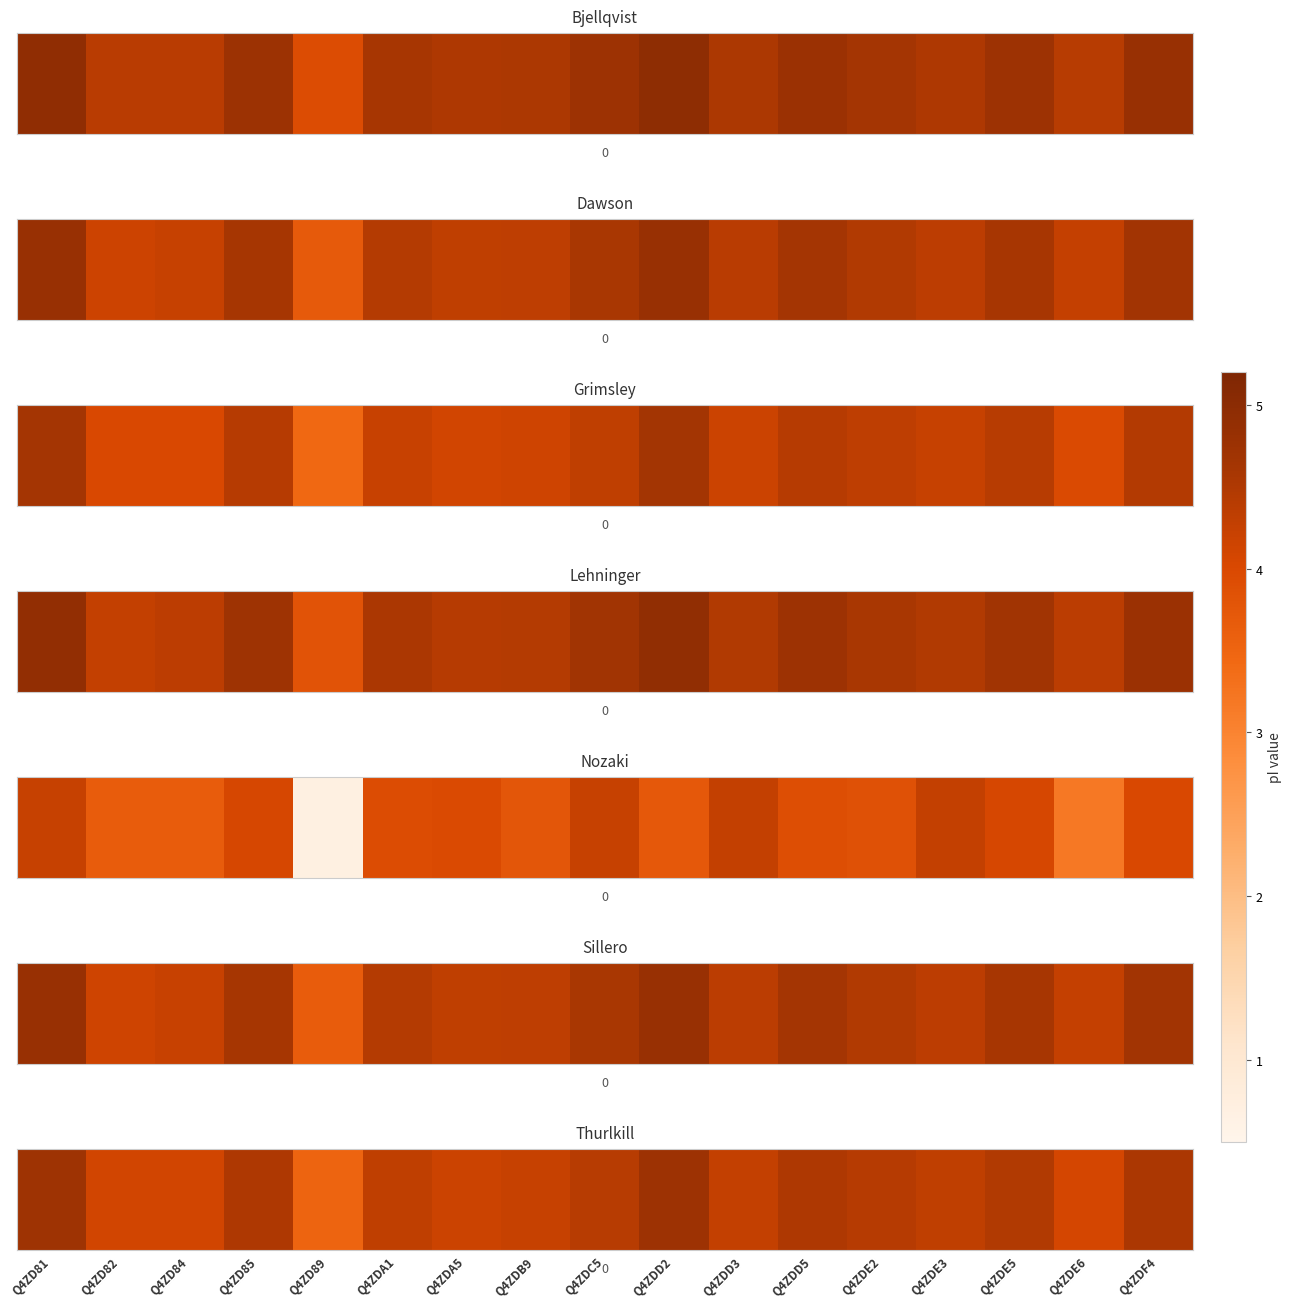

The chart shows a value of 4.5 at Q4ZDF4. True or false?

True